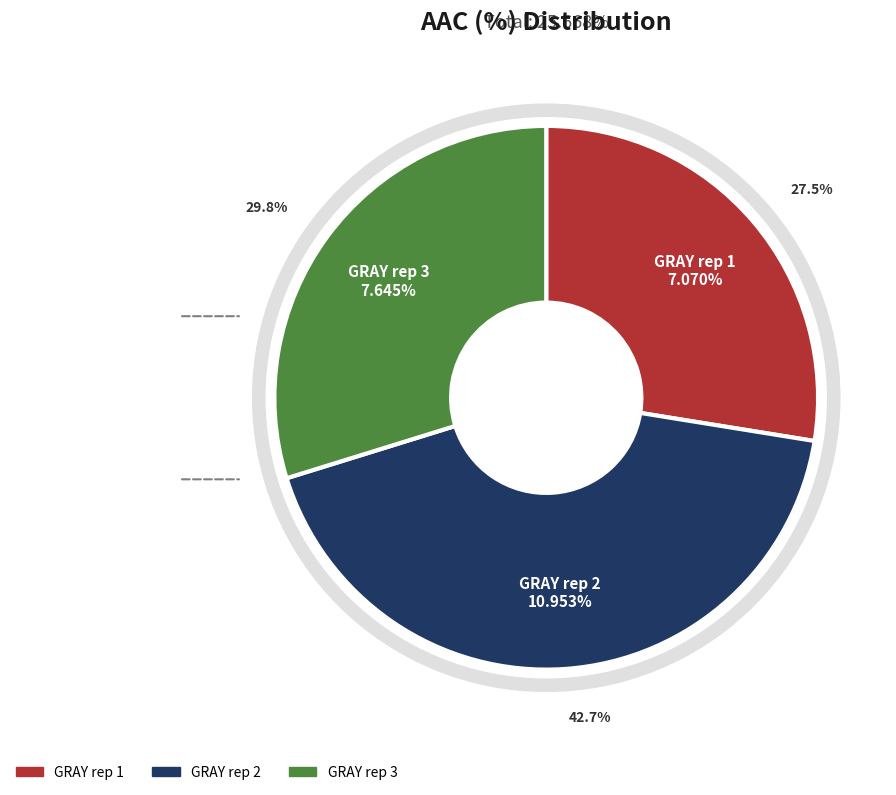

To the nearest percent, what percentage of the pie is GRAY rep 1?

28%